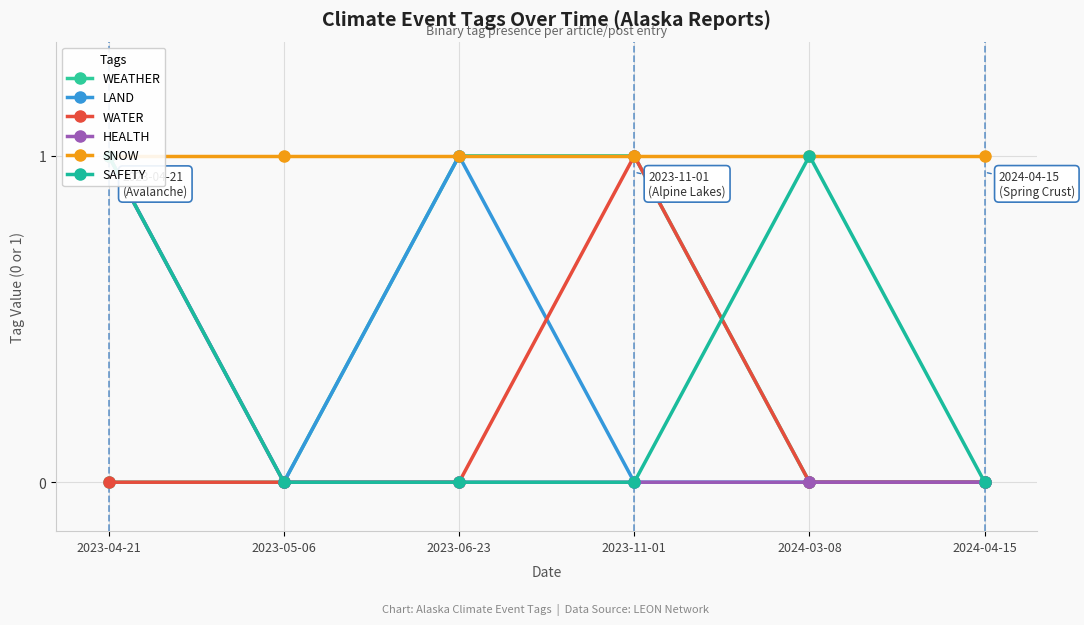

Which series changed the most between 2023-04-21 and 2023-05-06?

LAND